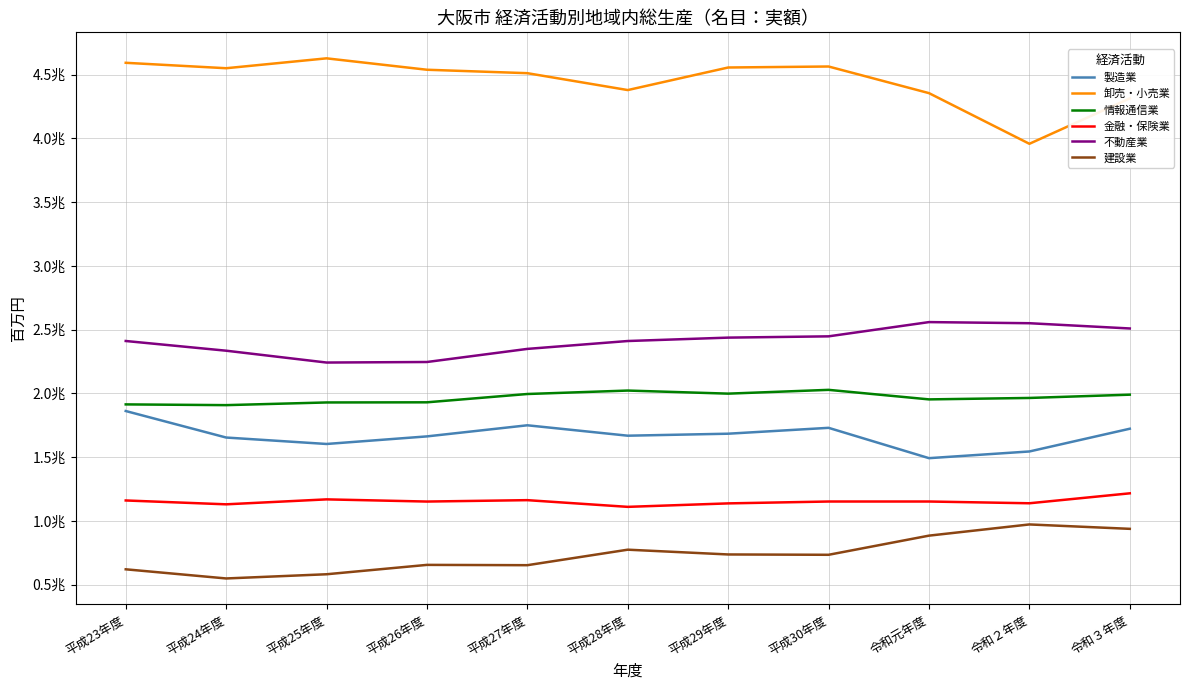

What are all the series names shown in the legend?

製造業, 卸売・小売業, 情報通信業, 金融・保険業, 不動産業, 建設業